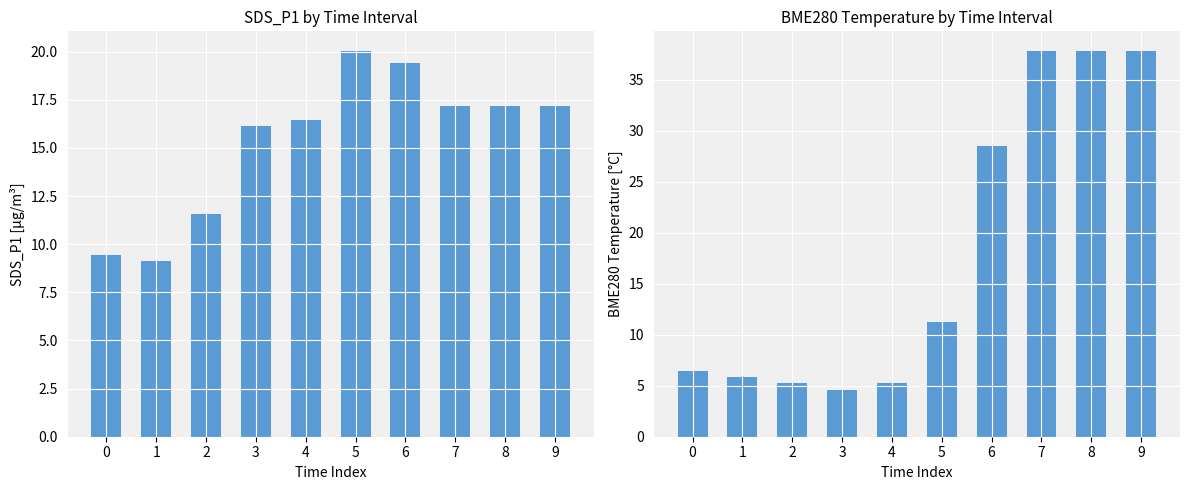

Reading left to right, extract all data points from this chart.

SDS_P1: 9.4	9.1	11.6	16.1	16.4	20.1	19.4	17.1	17.1	17.1
BME280_temperature: 6.5	5.9	5.3	4.6	5.3	11.3	28.6	37.9	37.9	37.9